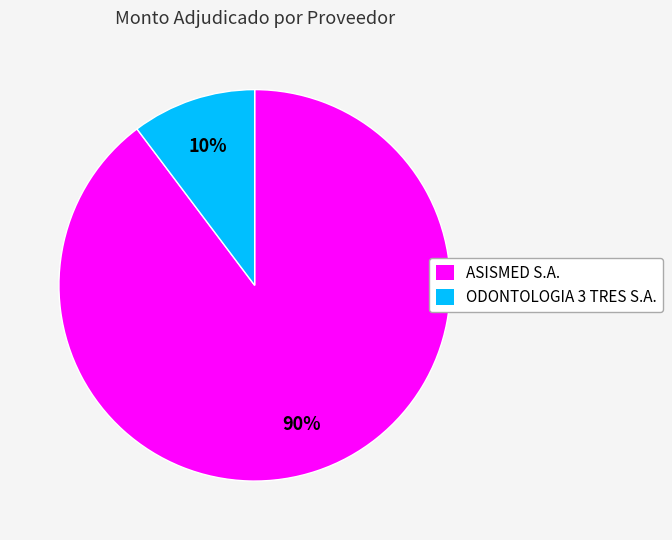

To the nearest percent, what portion does ODONTOLOGIA 3 TRES S.A. represent?

10%